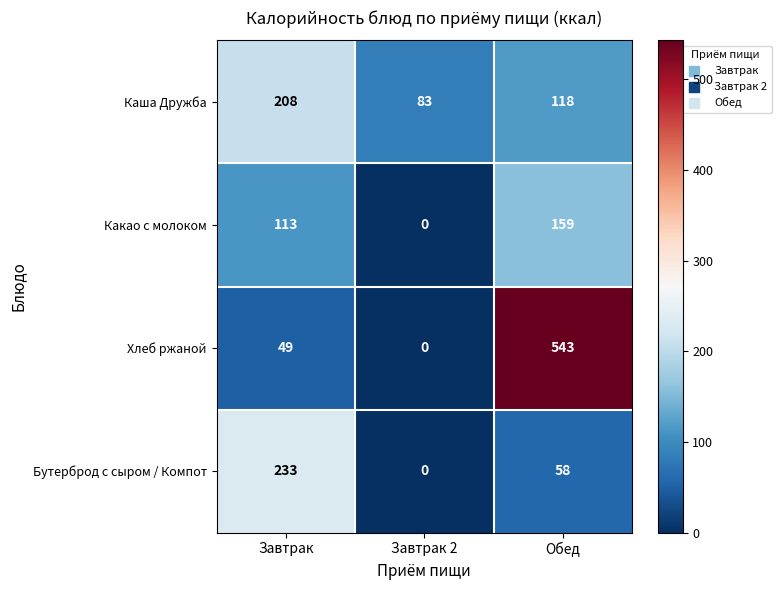

At which category does the chart reach its peak across all series?

Обед